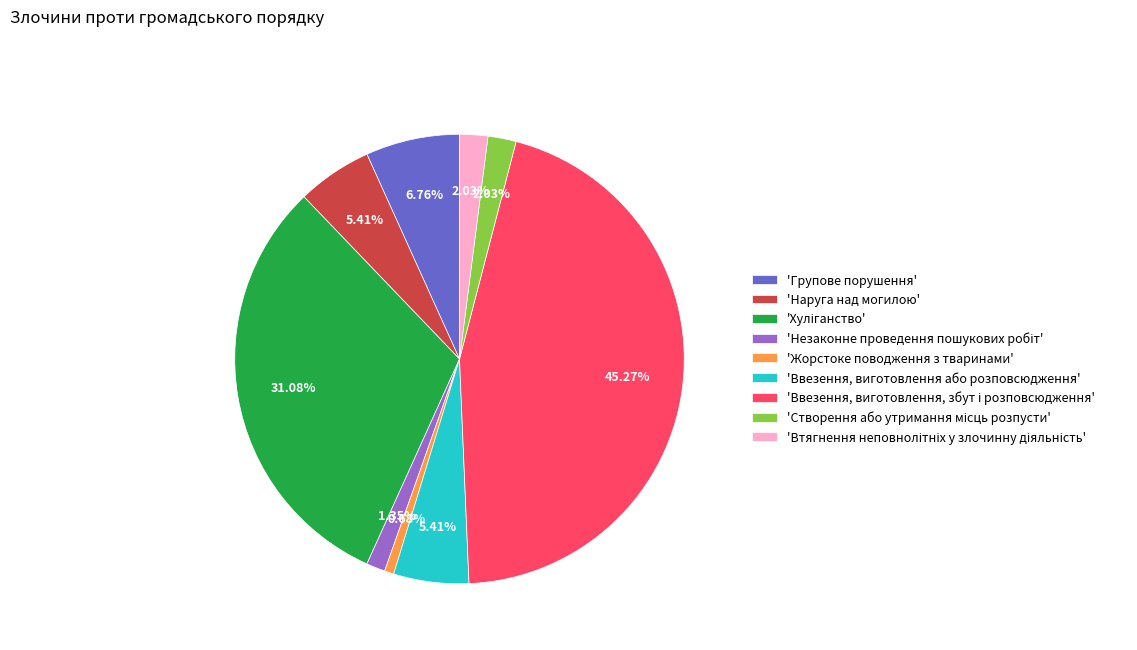

Is the sum of 'Групове порушення' and 'Ввезення, виготовлення або розповсюдження' greater than half?

No